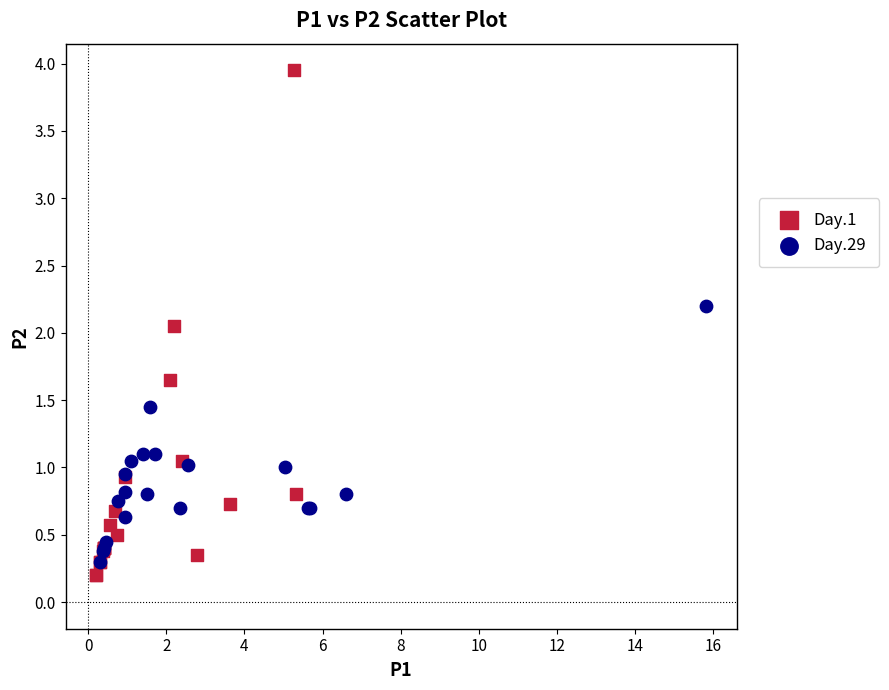

Which series has the widest spread of Y values?

Day.1